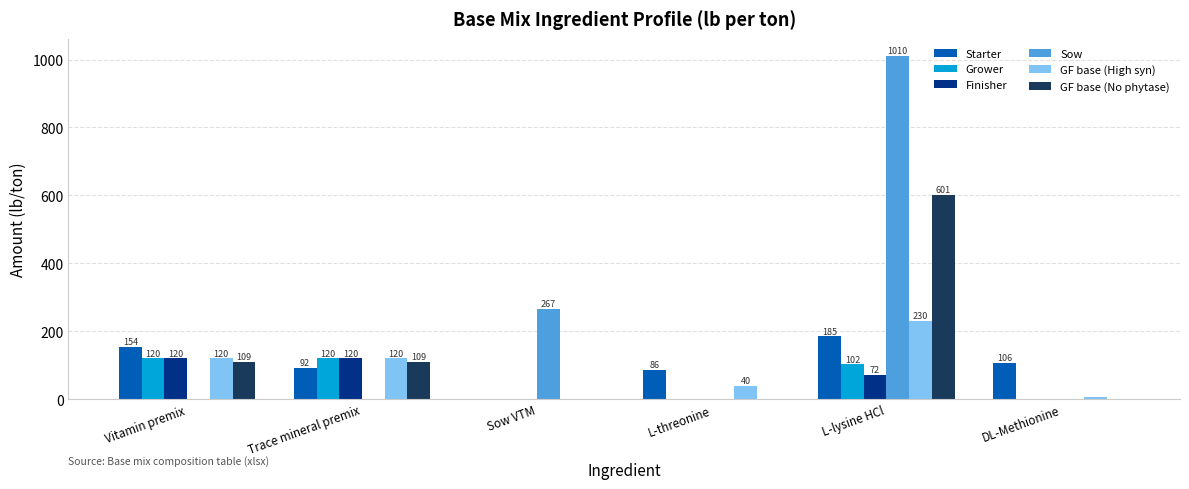

At which category is the sum across all series the highest?

L-lysine HCl